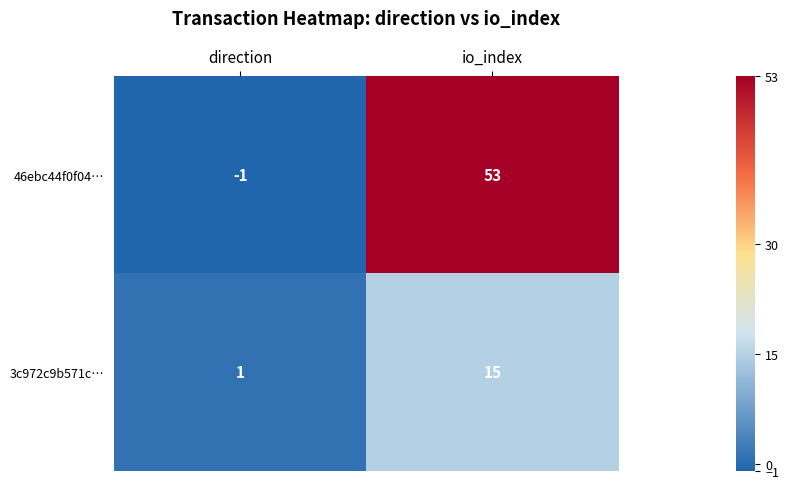

Rank the series at io_index from lowest to highest value.

3c972c9b571c…, 46ebc44f0f04…